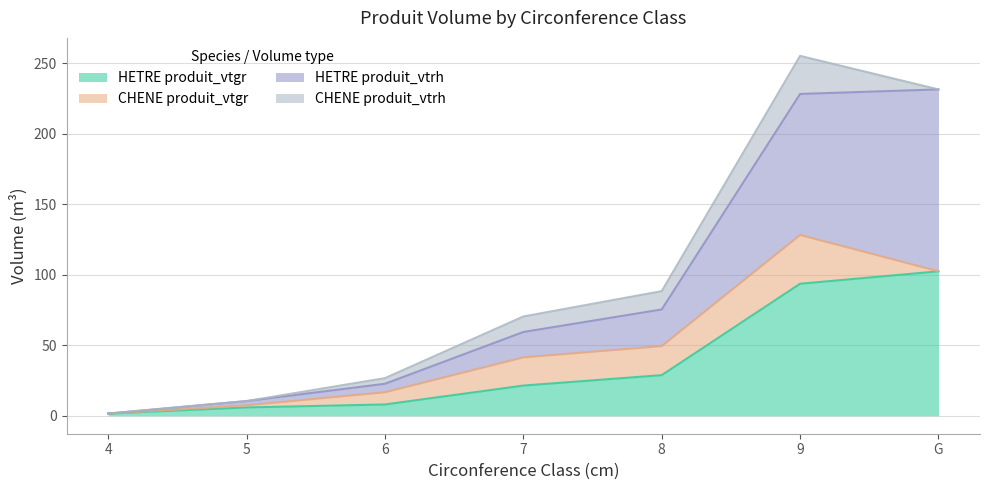

Where does the HETRE produit_vtrh series first go above 59?

7